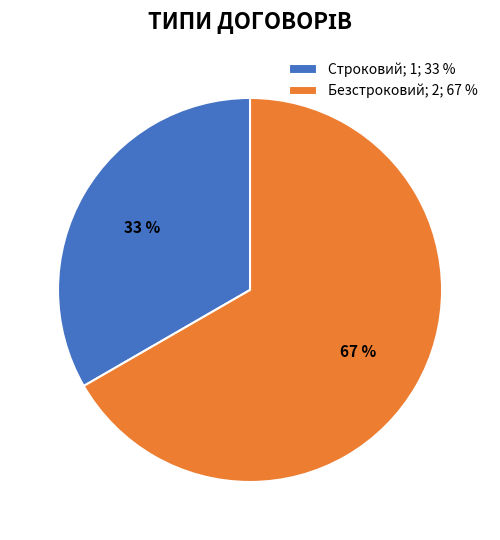

Count the number of slices in the pie.

2